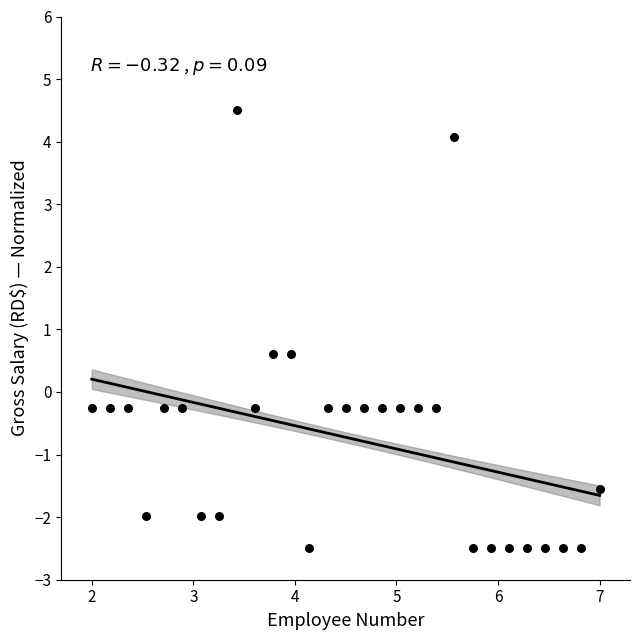

What is the range of X values (max minus min)?

5.0